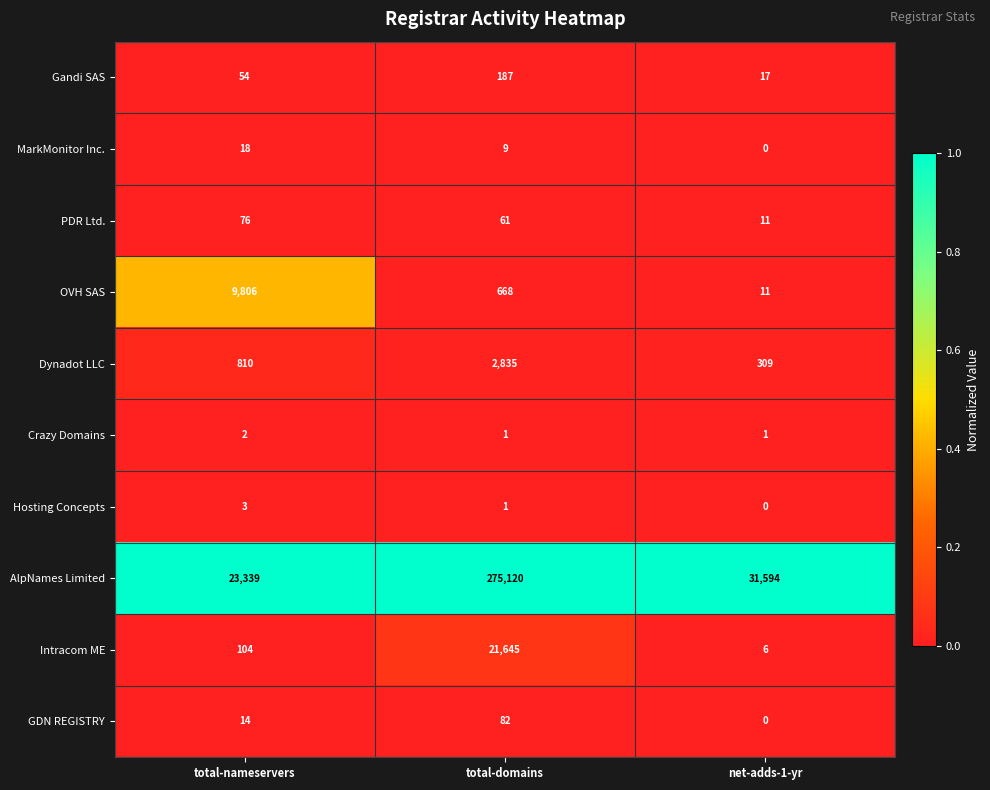

Reading left to right, what are all the values shown in this chart?

Gandi SAS: total-nameservers=54	total-domains=187	net-adds-1-yr=17
MarkMonitor Inc.: total-nameservers=18	total-domains=9	net-adds-1-yr=0
PDR Ltd.: total-nameservers=76	total-domains=61	net-adds-1-yr=11
OVH SAS: total-nameservers=9806	total-domains=668	net-adds-1-yr=11
Dynadot LLC: total-nameservers=810	total-domains=2835	net-adds-1-yr=309
Crazy Domains: total-nameservers=2	total-domains=1	net-adds-1-yr=1
Hosting Concepts: total-nameservers=3	total-domains=1	net-adds-1-yr=0
AlpNames Limited: total-nameservers=23339	total-domains=275120	net-adds-1-yr=31594
Intracom ME: total-nameservers=104	total-domains=21645	net-adds-1-yr=6
GDN REGISTRY: total-nameservers=14	total-domains=82	net-adds-1-yr=0